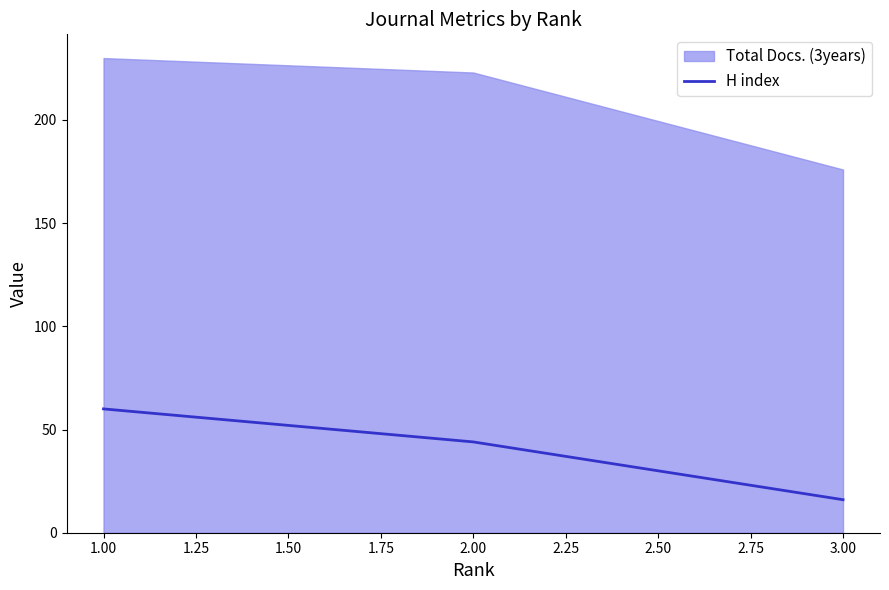

What is the difference between the maximum and minimum values?

44